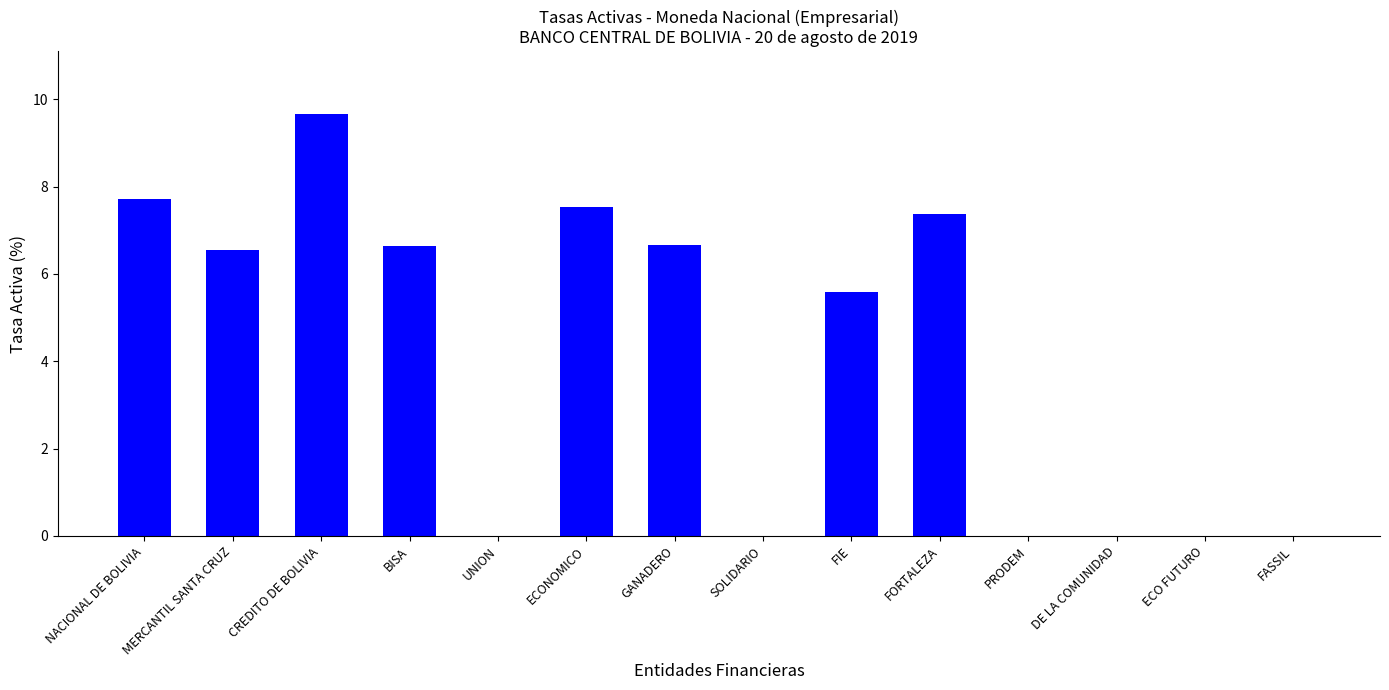

Where does the data first go above 6?

NACIONAL DE BOLIVIA